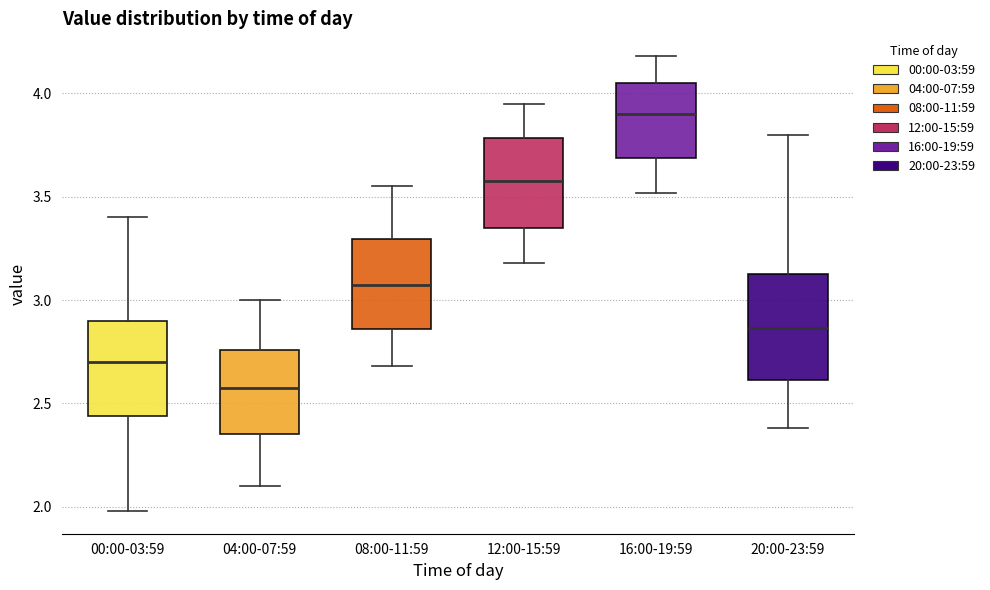

Reading left to right, read every box against the y-axis: the position of its median line, the range the box covers, and the ends of its whiskers. The values are not printed on the chart, so give them approximately, as read against the axis.

00:00-03:59: median 2.70, box 2.45 to 2.90, whiskers 2.00 to 3.40
04:00-07:59: median 2.60, box 2.35 to 2.75, whiskers 2.10 to 3.00
08:00-11:59: median 3.10, box 2.85 to 3.30, whiskers 2.70 to 3.55
12:00-15:59: median 3.60, box 3.35 to 3.80, whiskers 3.20 to 3.95
16:00-19:59: median 3.90, box 3.70 to 4.05, whiskers 3.50 to 4.20
20:00-23:59: median 2.85, box 2.60 to 3.15, whiskers 2.40 to 3.80